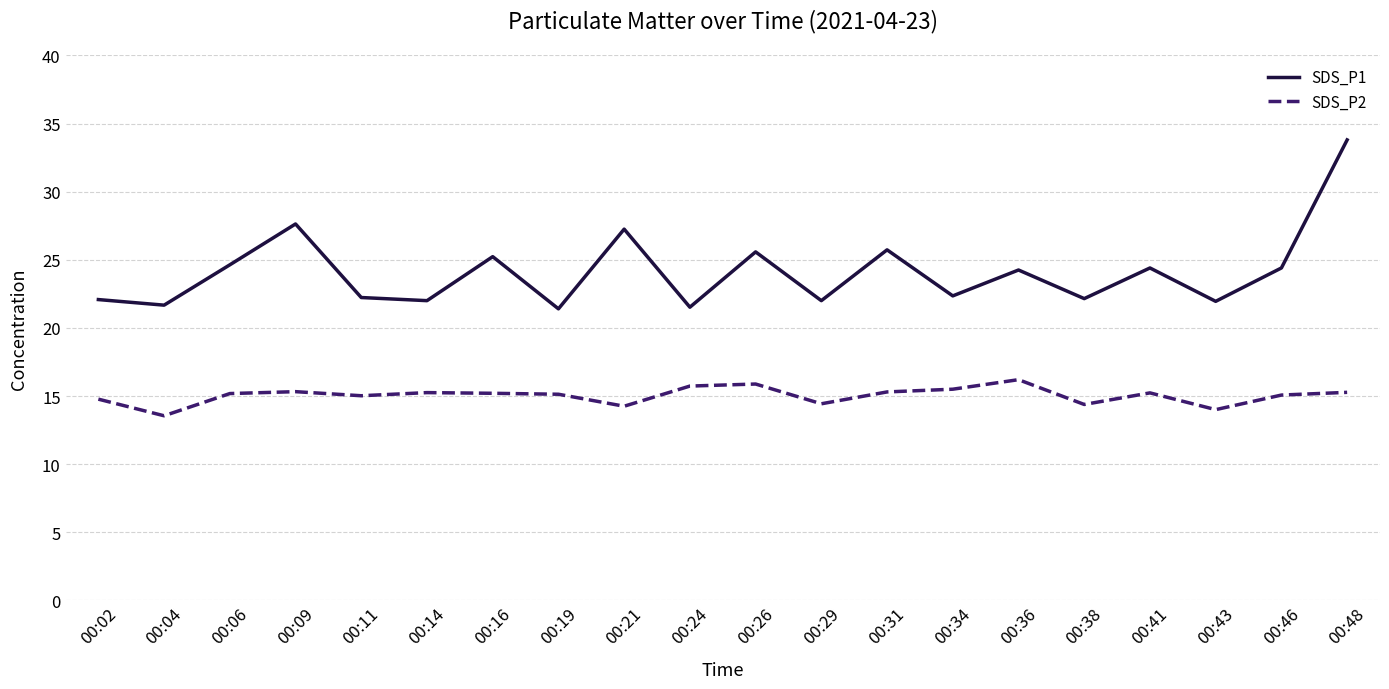

What is the difference between the maximum and minimum values in the SDS_P1 series?

12.4